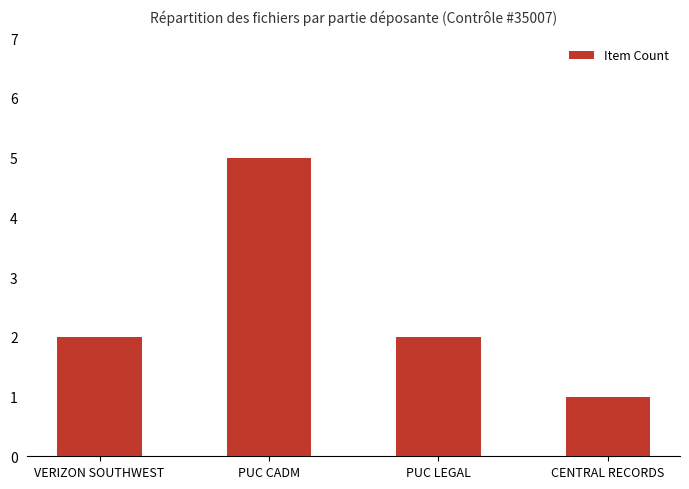

What is the label of the 3rd bar from the left?

PUC LEGAL